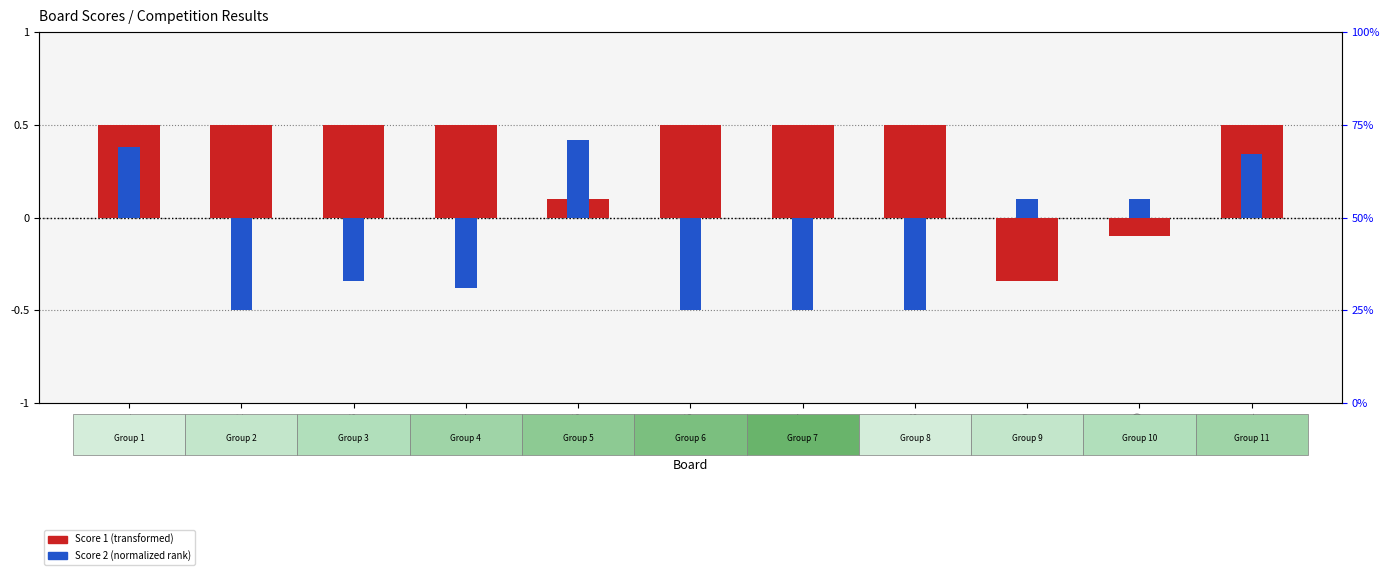

The value of Score 1 (normalized) at Board 6 is 0.8. True or false?

False